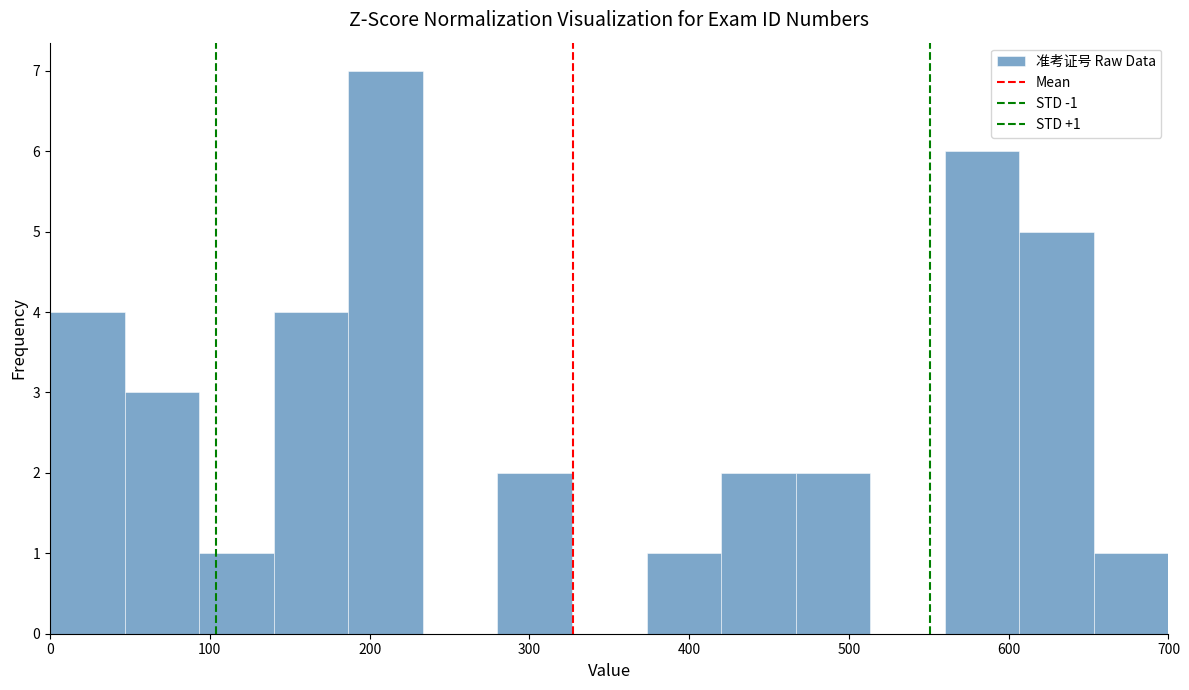

Over which range of the x-axis is the bar tallest?

190 to 230